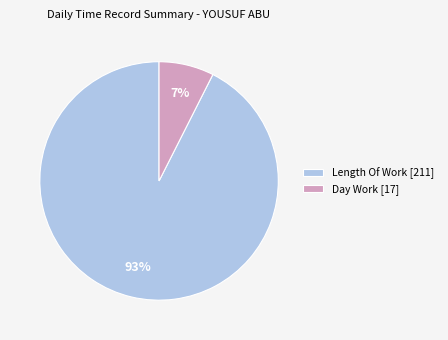

The Length Of Work [211] slice represents 99% of the pie. True or false?

False